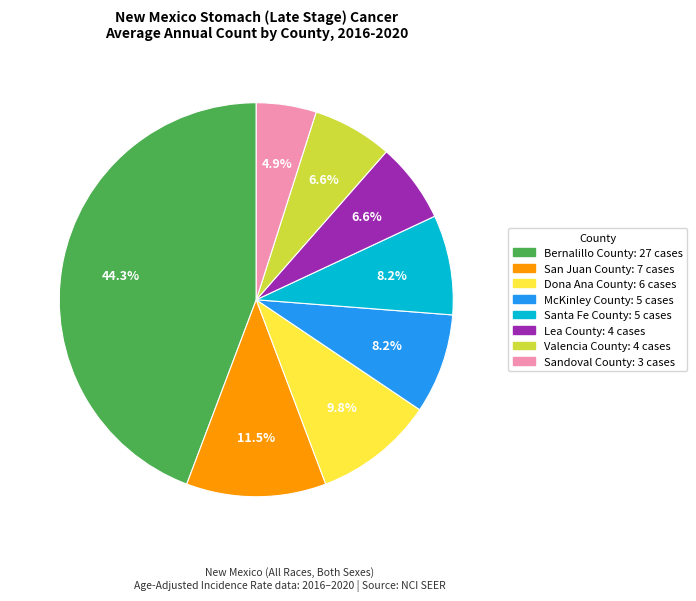

What portion of the pie excludes McKinley County?

91.8%